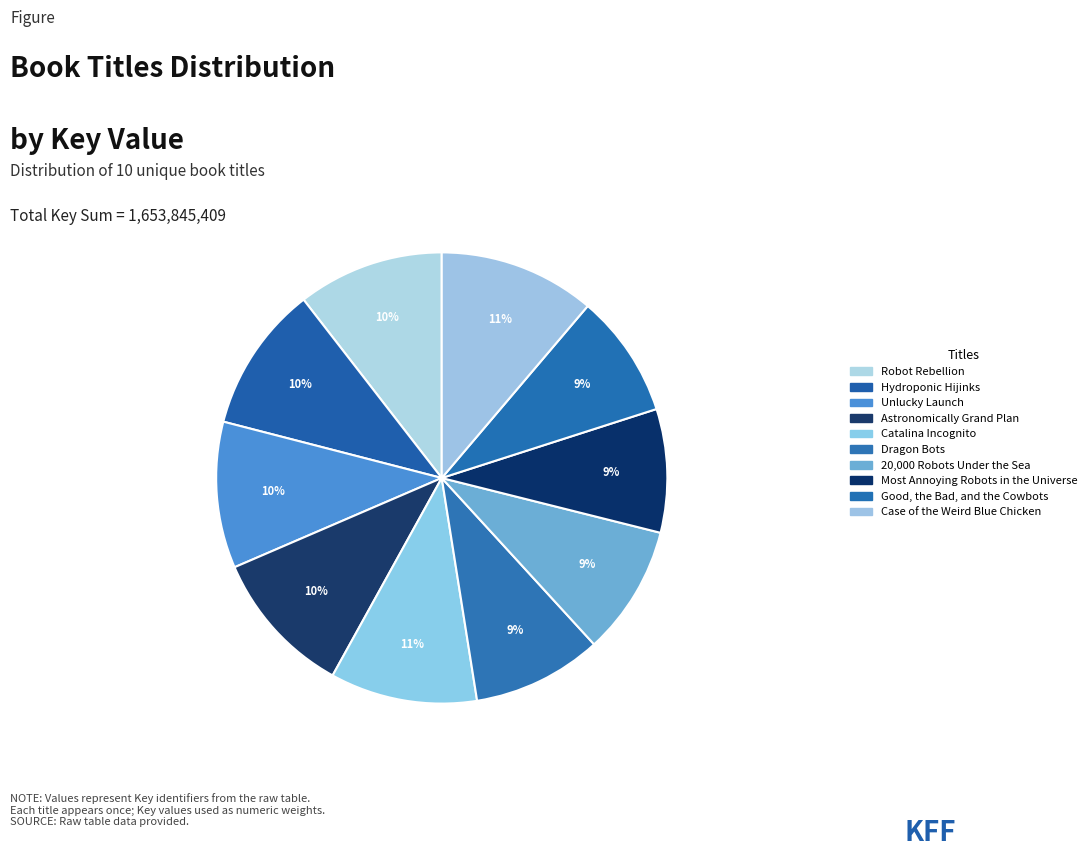

Is there any slice that represents more than half of the pie?

No